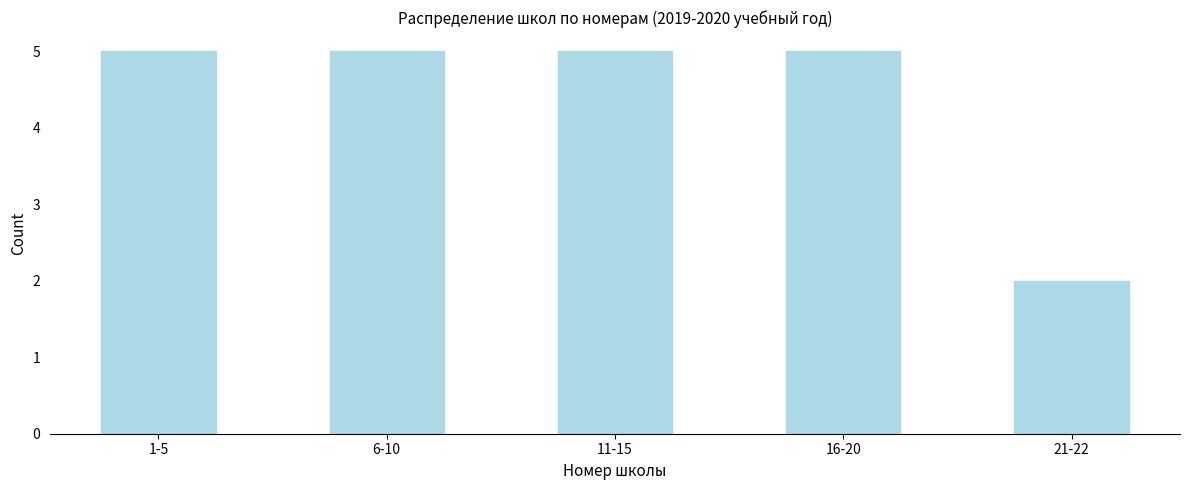

Reading right to left, transcribe all the data shown in this chart.

21-22=2	16-20=5	11-15=5	6-10=5	1-5=5